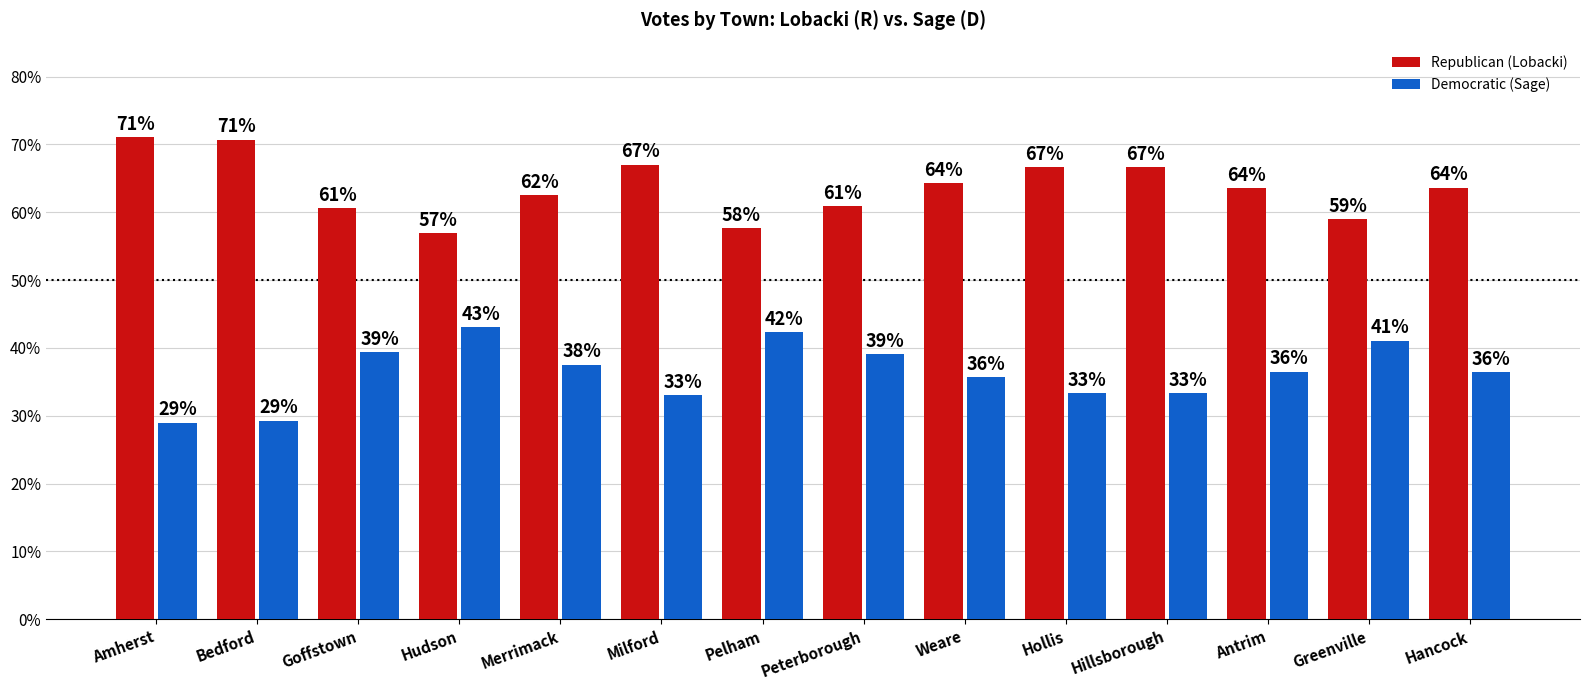

What is the lowest value of the Democratic (Sage) series?

29.0